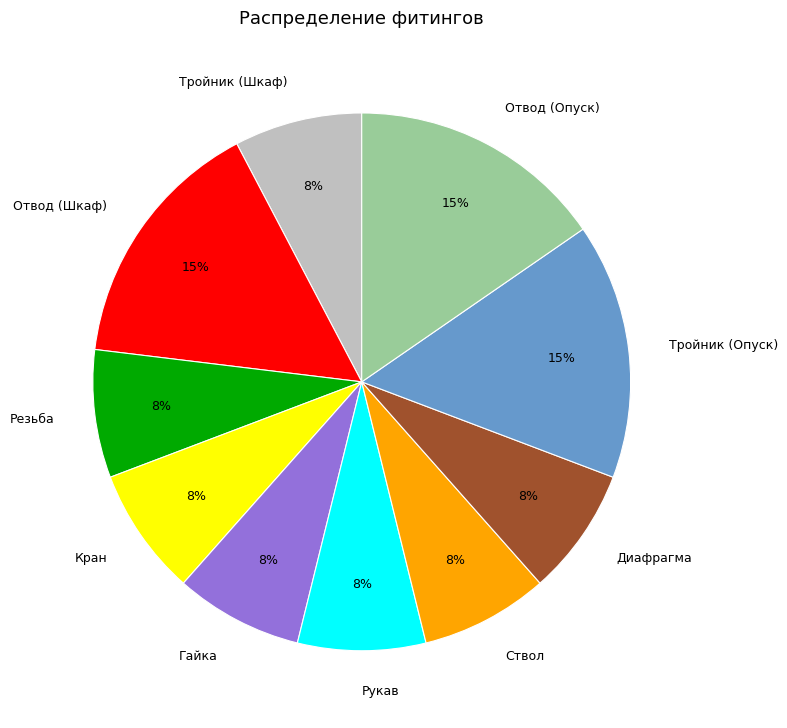

The Кран slice represents 17% of the pie. True or false?

False